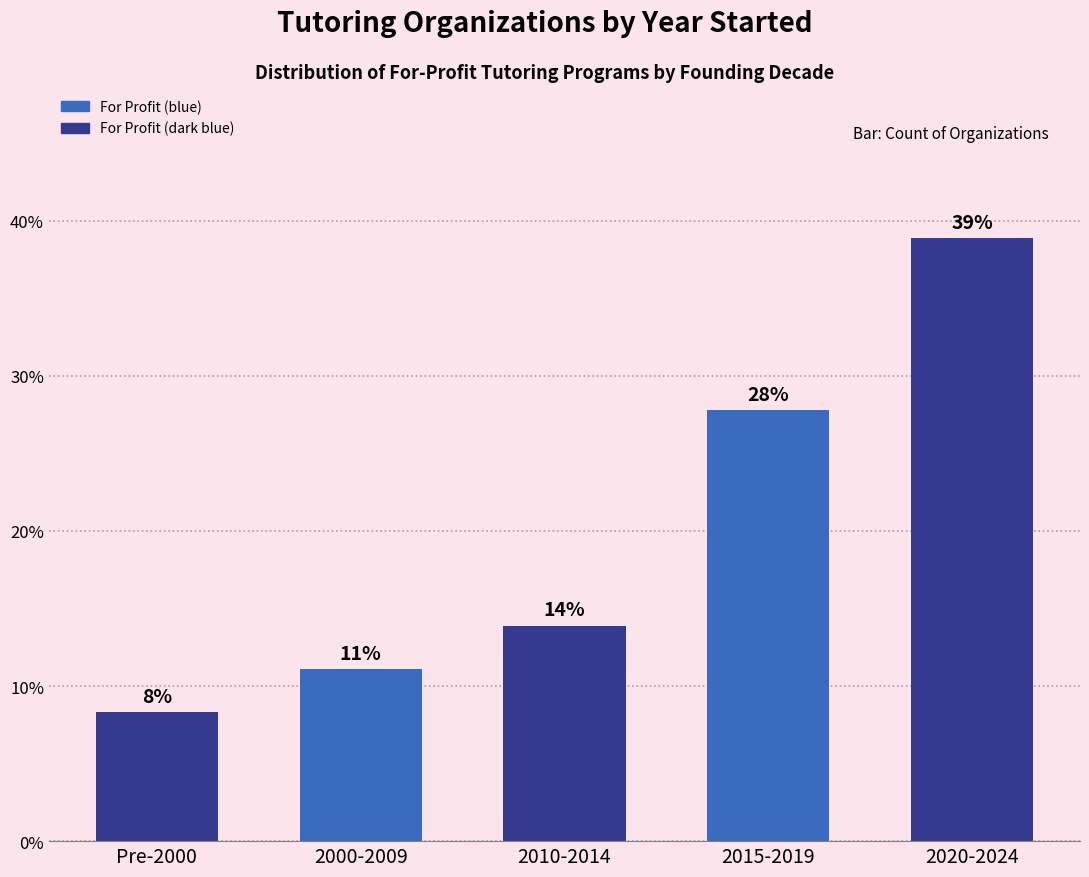

Which label corresponds to the largest value in the chart?

2020-2024